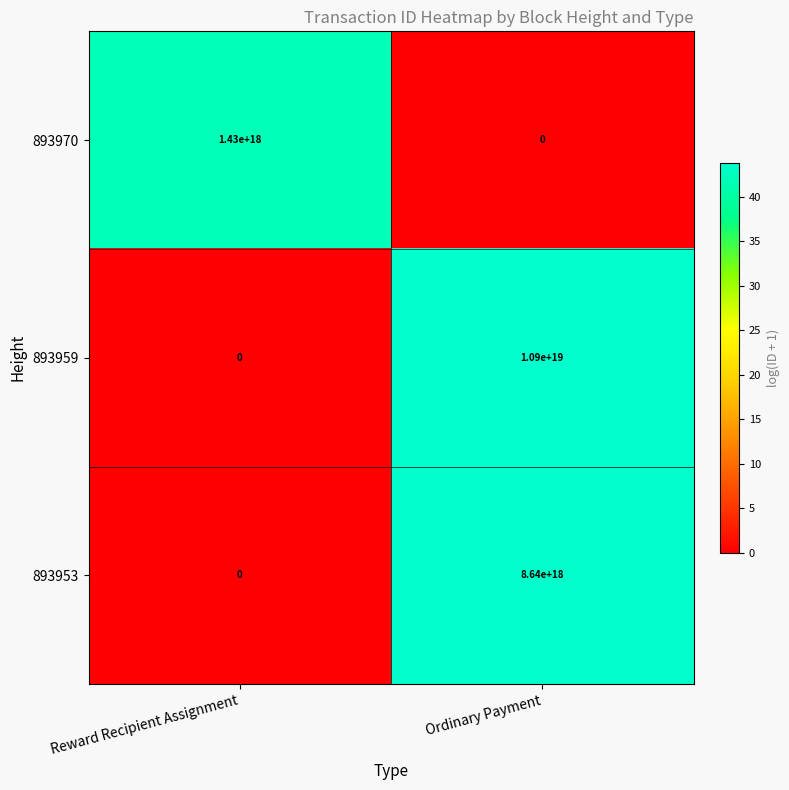

Where is 893953 nearest to the value 4320000000000000000?

Reward Recipient Assignment